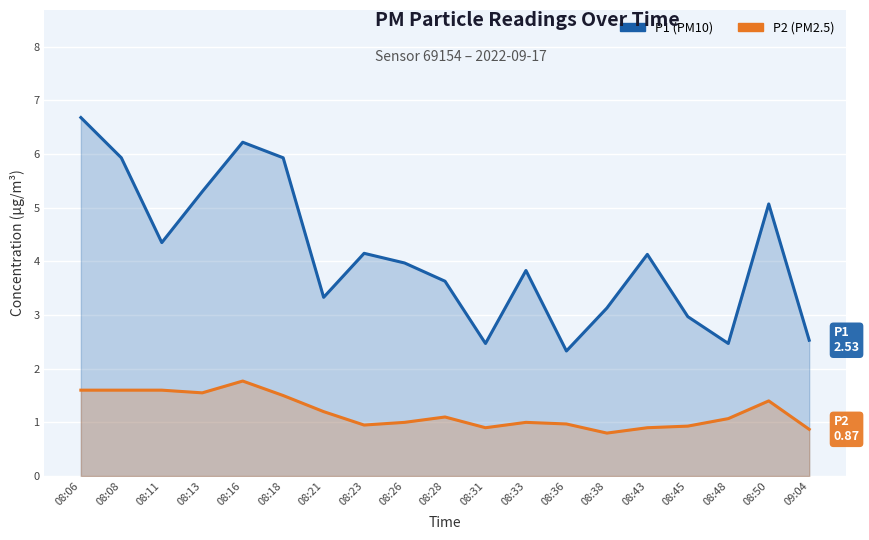

How many data points in P1 are less than 3?

5